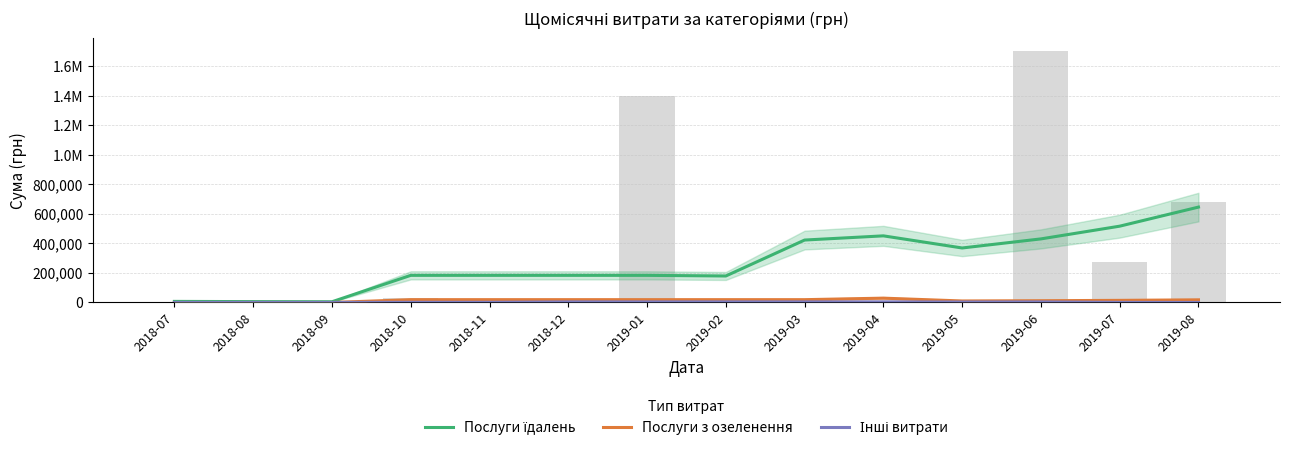

The value of Послуги з озеленення at 2019-04 is 12277.1. True or false?

False